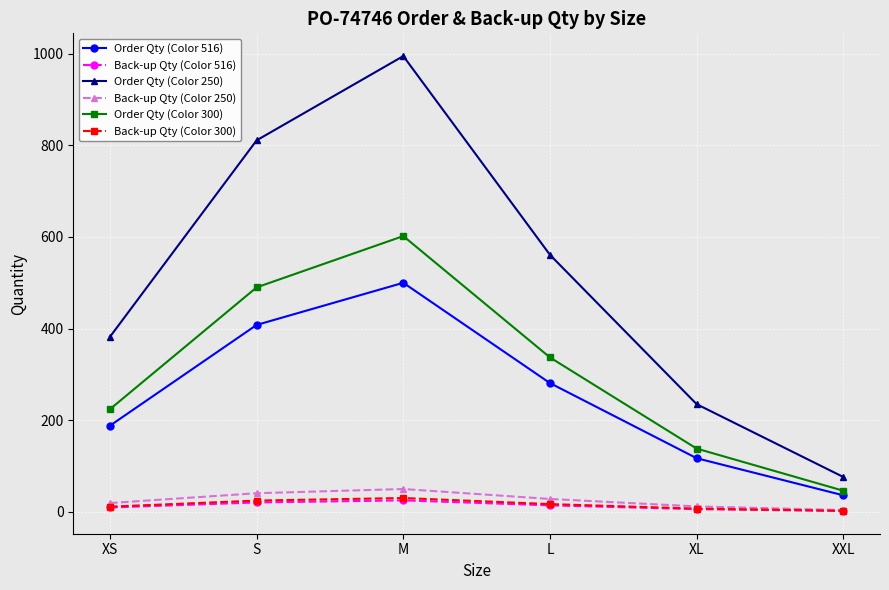

Which series has the largest range (max minus min)?

Order Qty (Color 250)